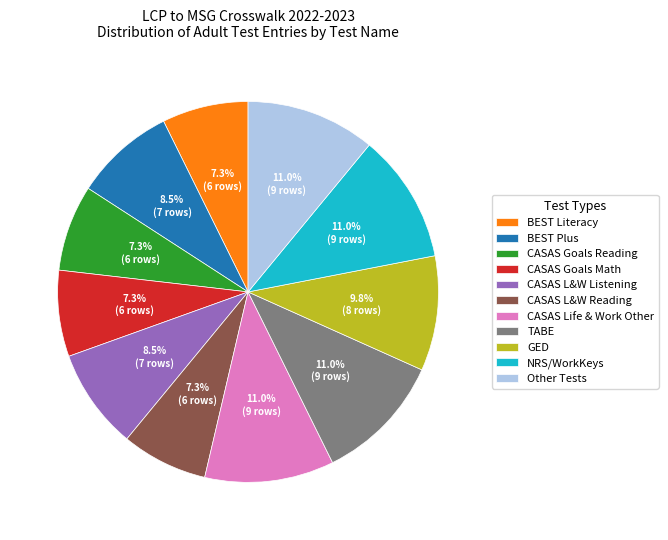

Does any single category account for the majority?

No